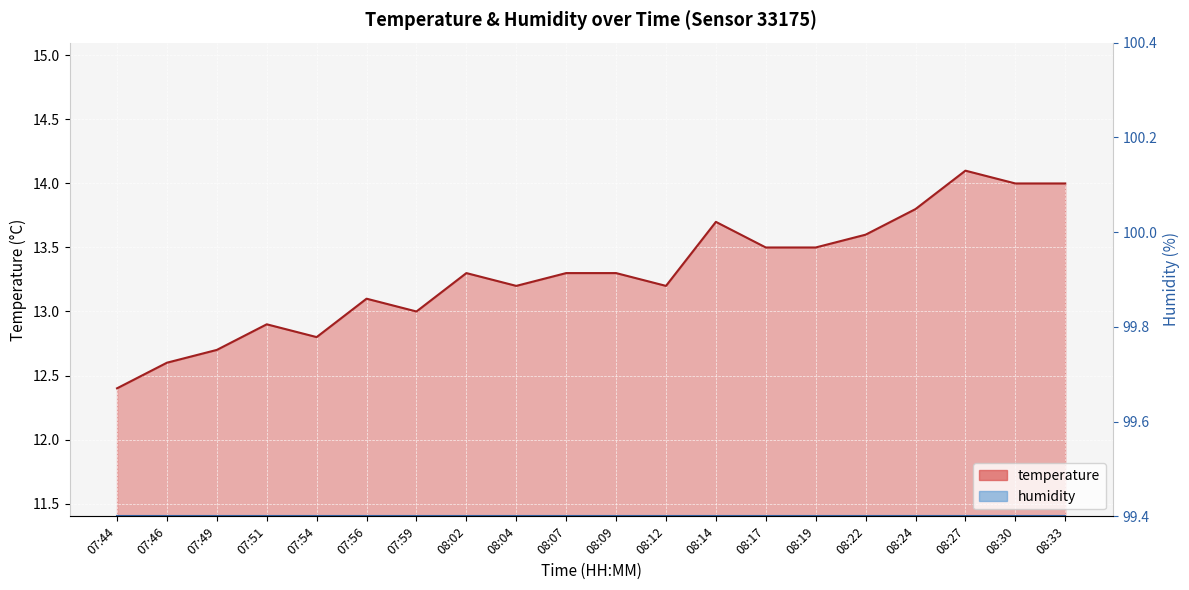

What is the sum of all values?

266.0